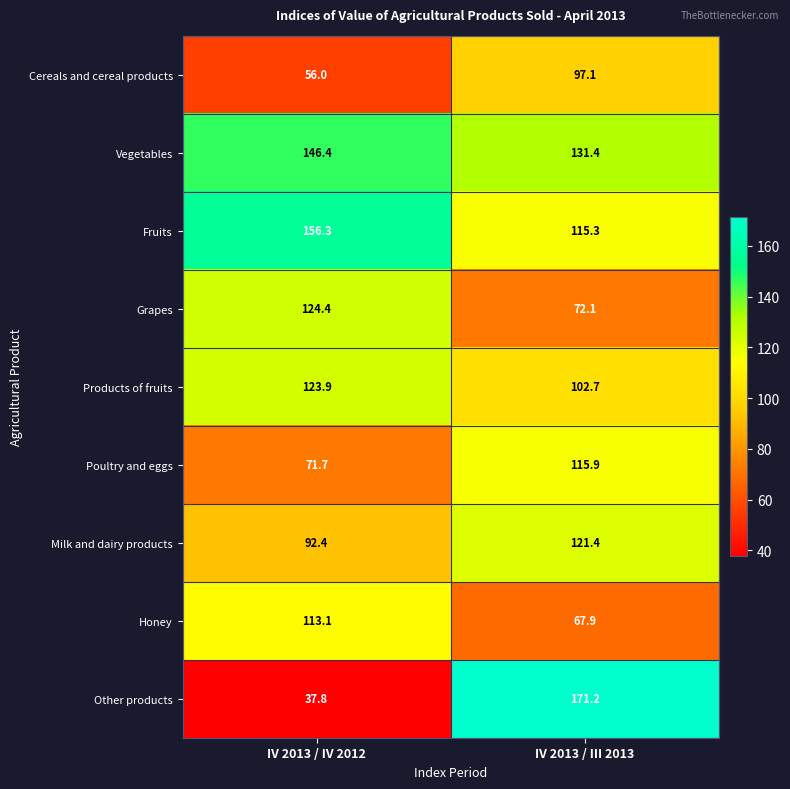

At which category does the chart reach its minimum across all series?

IV 2013 / IV 2012